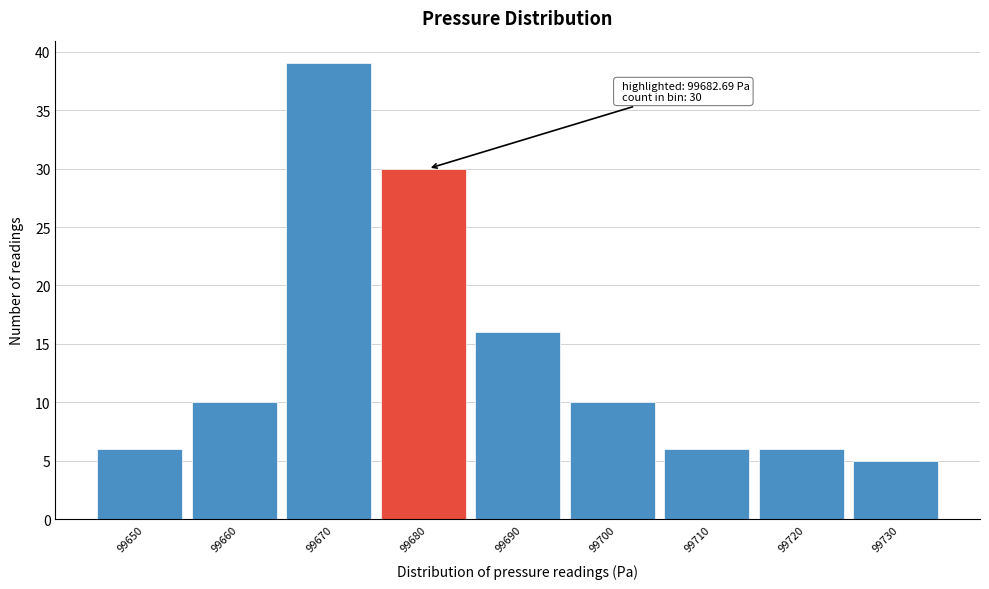

Reading left to right, transcribe all the data shown in this chart.

99650=6	99660=10	99670=39	99680=30	99690=16	99700=10	99710=6	99720=6	99730=5